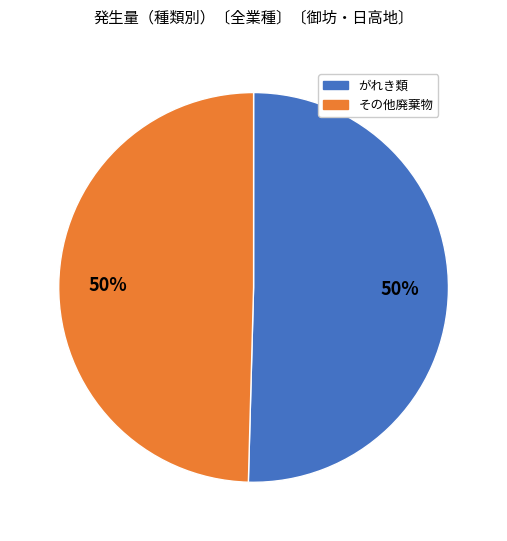

Combined, do がれき類 and その他廃棄物 account for over 50%?

Yes